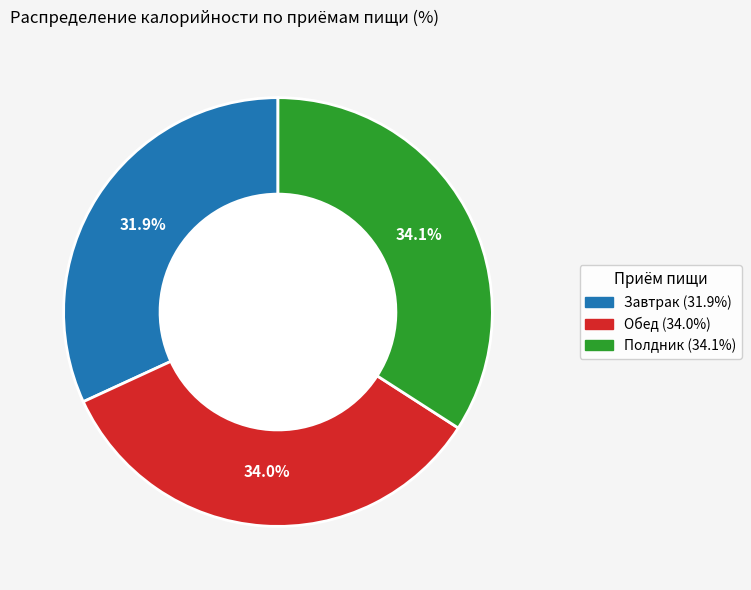

Does Полдник represent more than half of the total?

No